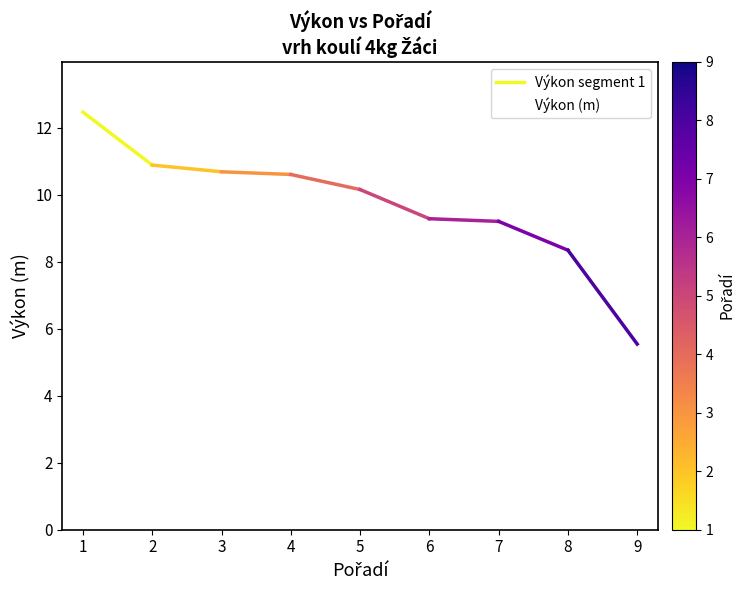

How many distinct data groups are displayed?

1